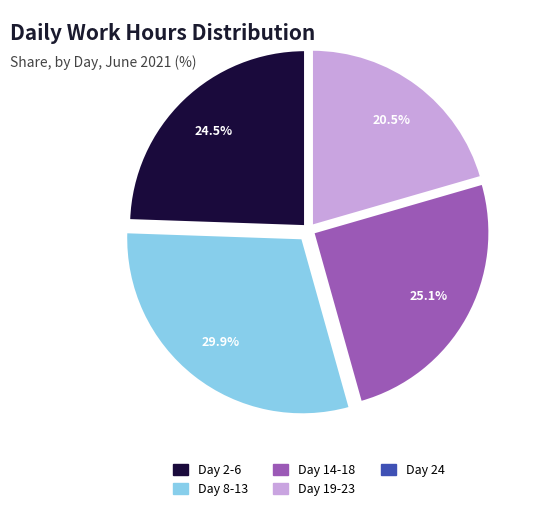

Is there any slice that represents more than half of the pie?

No